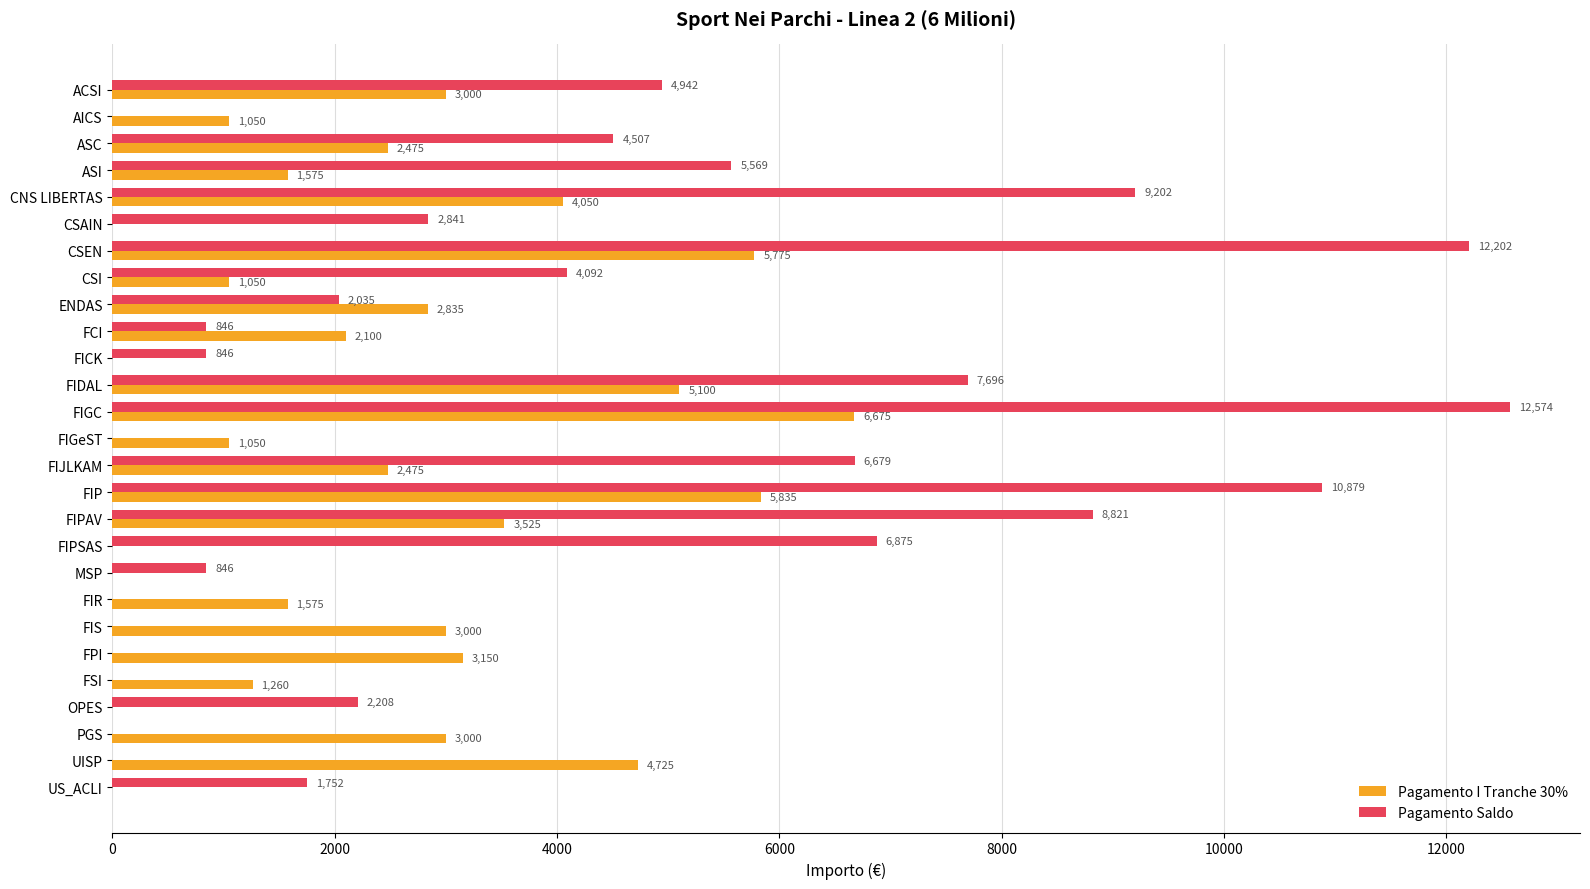

The value of Pagamento Saldo at FIS is -8711.2. True or false?

False